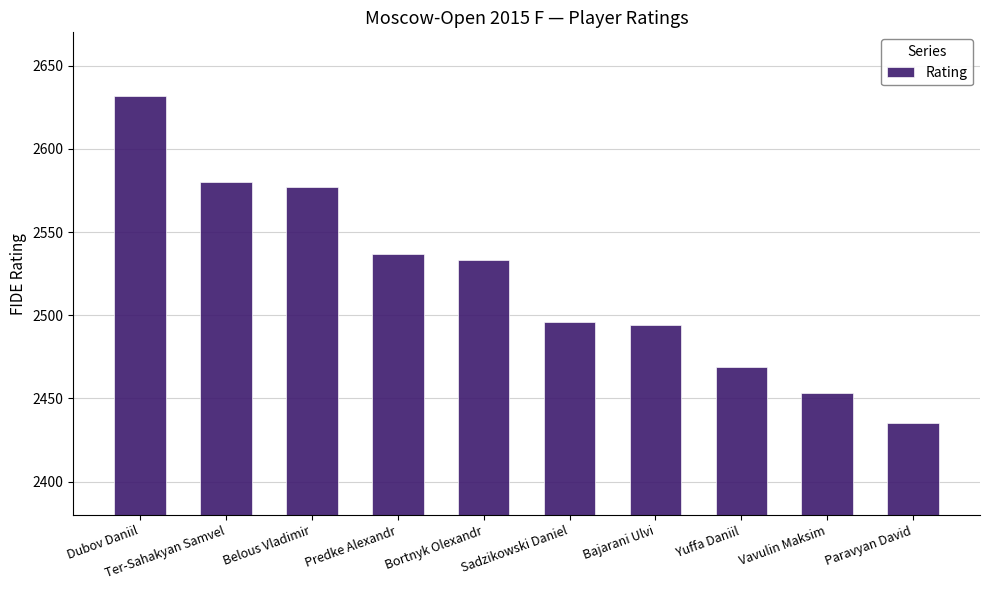

True or false: the data shows 3992 at Predke Alexandr.

False